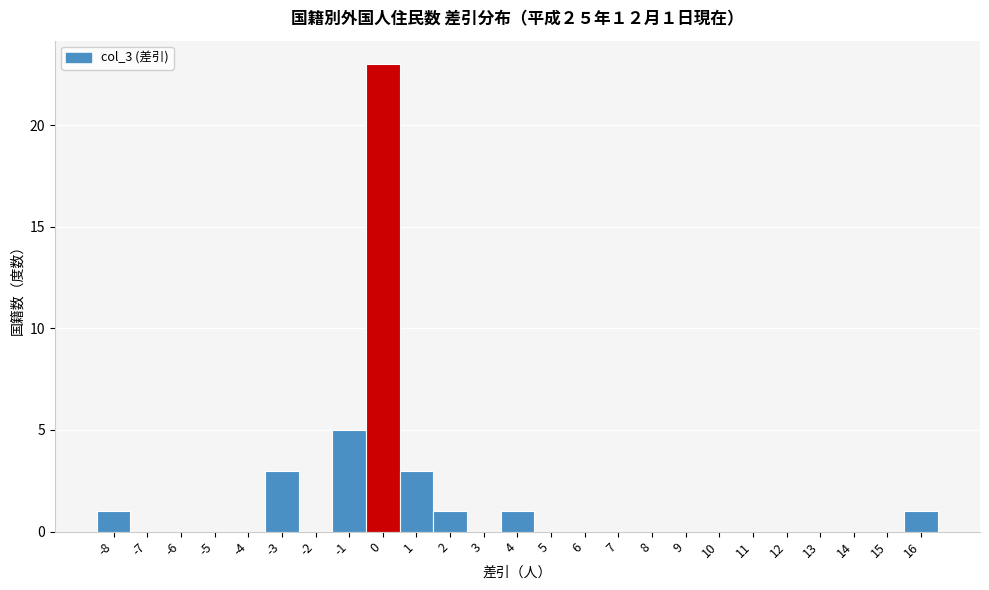

Over which range of the x-axis is the bar tallest?

-0.5 to 0.5